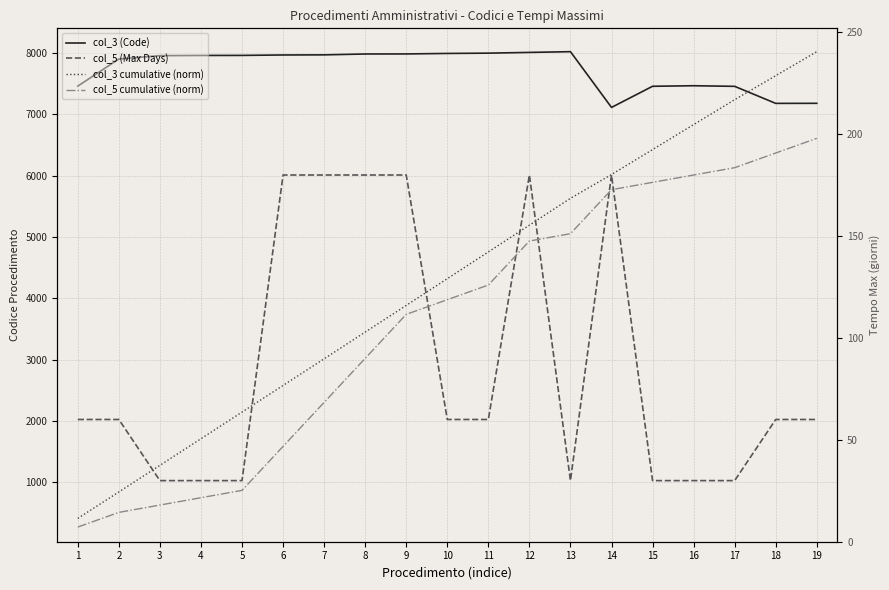

What is the difference between the col_5 cumulative (norm) values at 6 and 8?

43.2